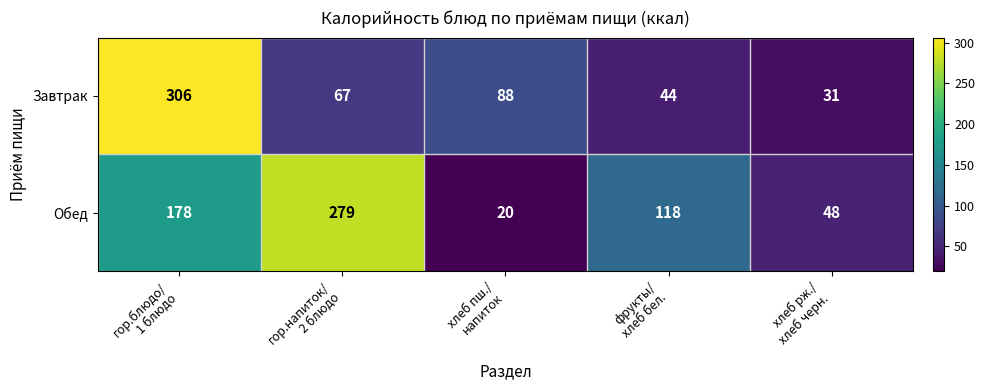

At гор.напиток/
2 блюдо, list the series in order from largest to smallest.

Обед, Завтрак